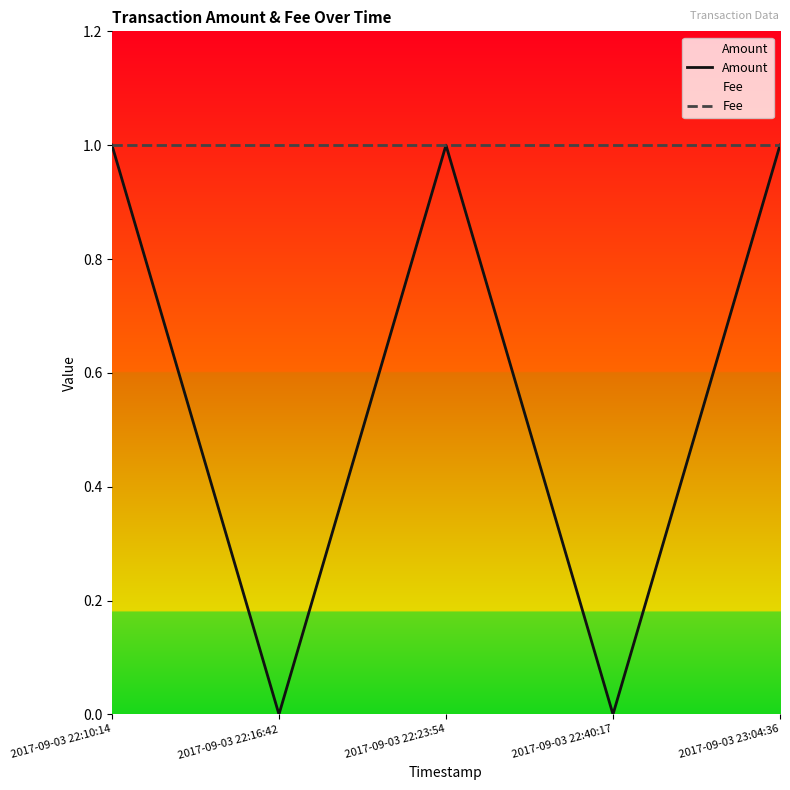

What is the total value across all series at 2017-09-03 22:23:54?

2